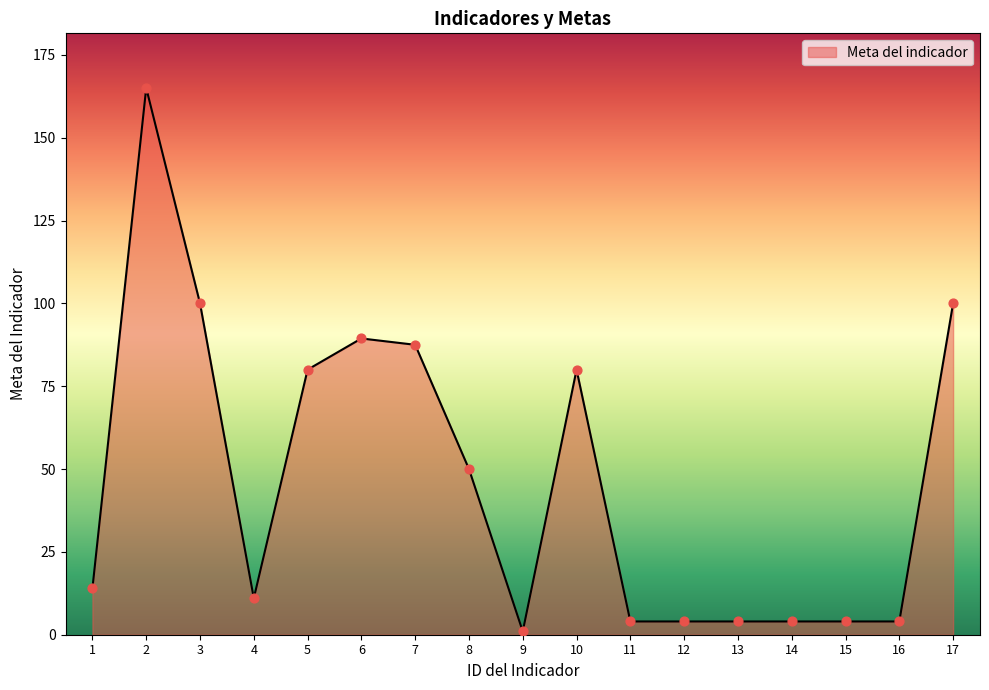

Which has a higher value, 16 or 10?

10